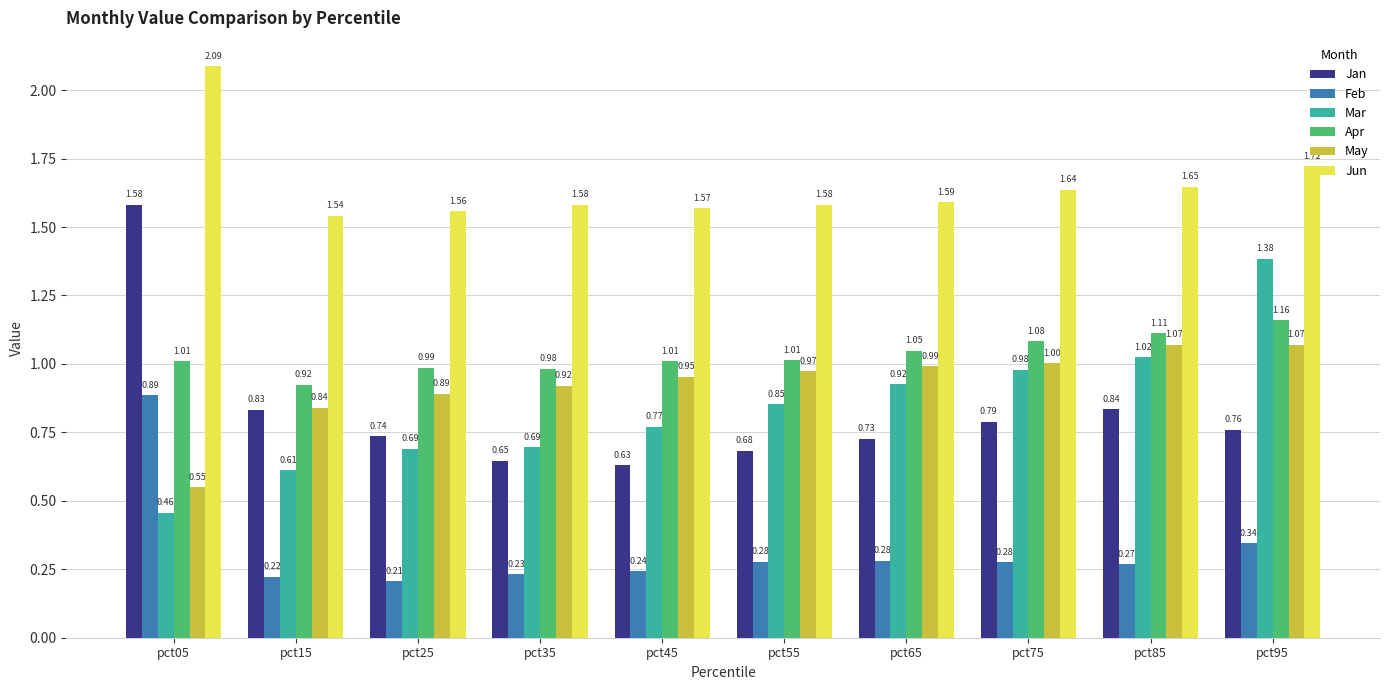

At how many categories does at least one series exceed 0?

10